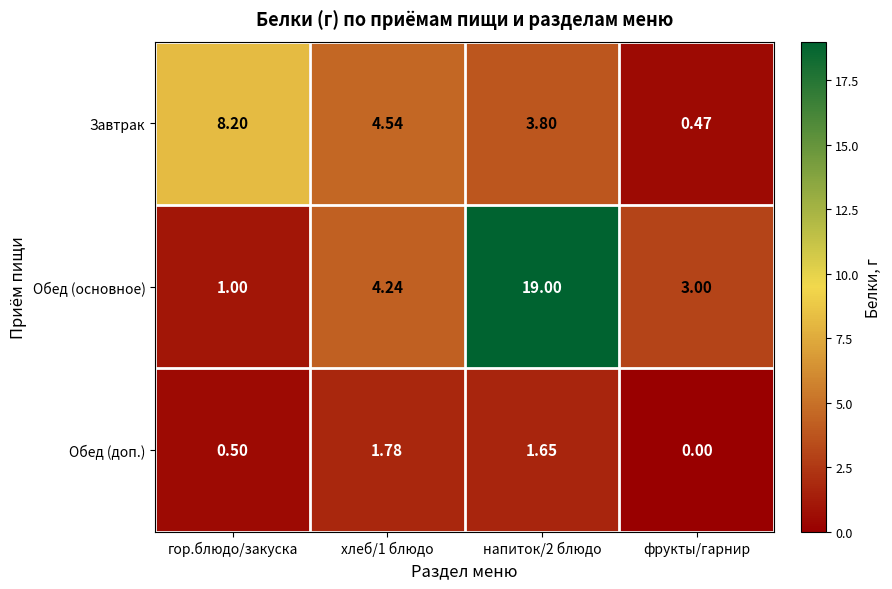

Which series has the largest range (max minus min)?

Обед (основное)